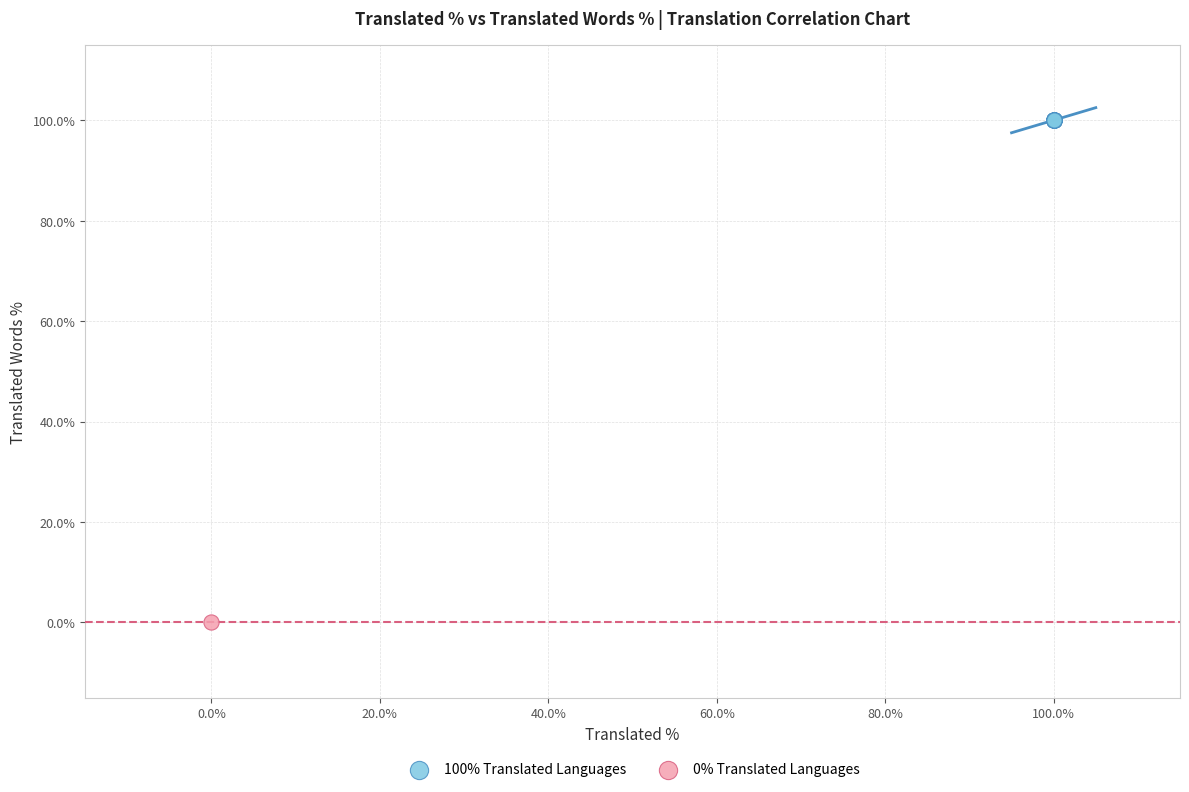

Which series contains the highest Y value?

100% Translated Languages